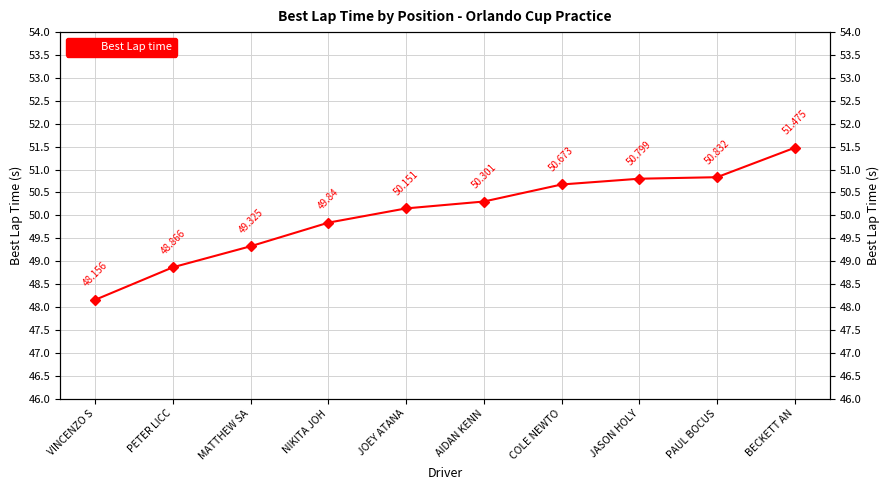

Which category has the highest value across all series?

BECKETT AN